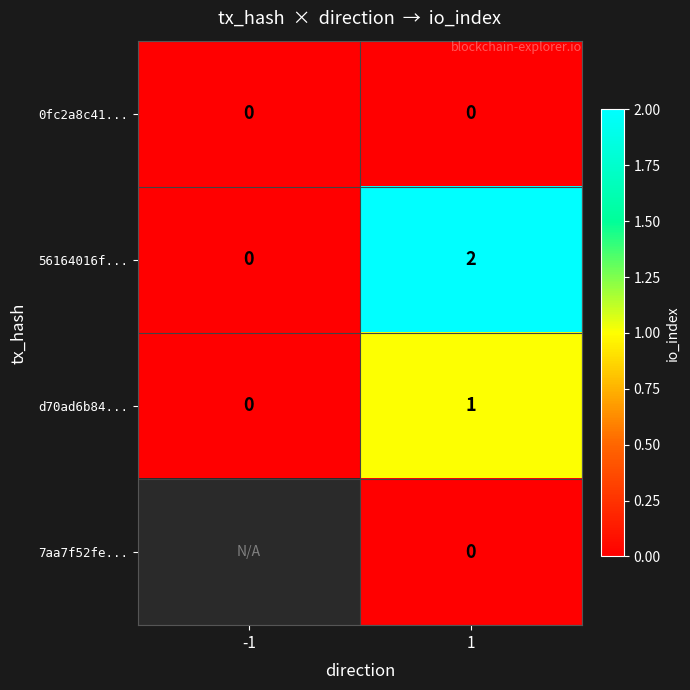

What is the greatest value displayed?

2.0